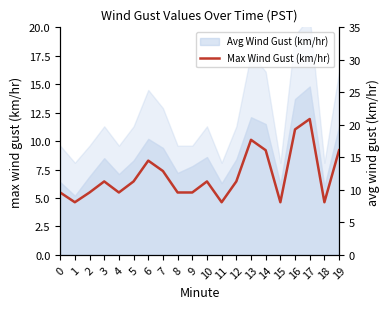

Which has a higher value, 13 or 12?

13